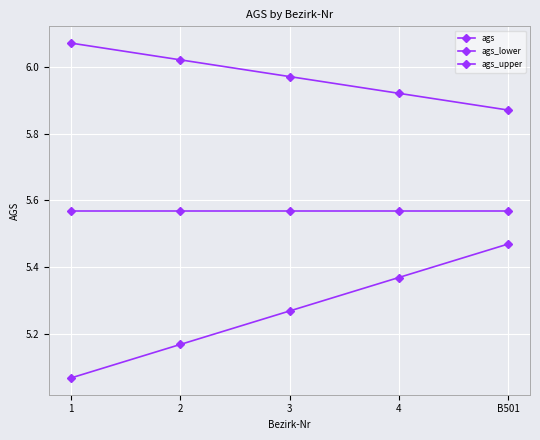

How many distinct data groups are displayed?

3